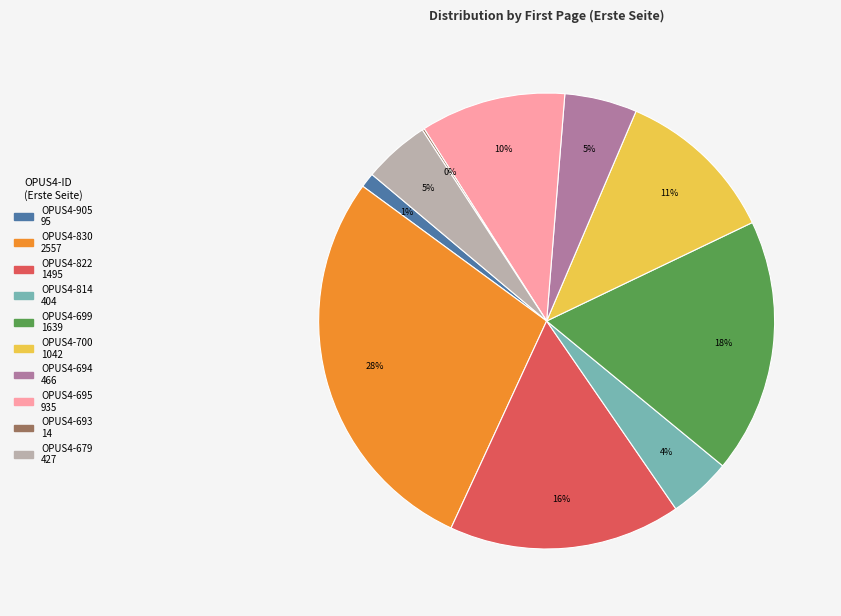

Do OPUS4-814 and OPUS4-695 together represent more than half of the pie?

No